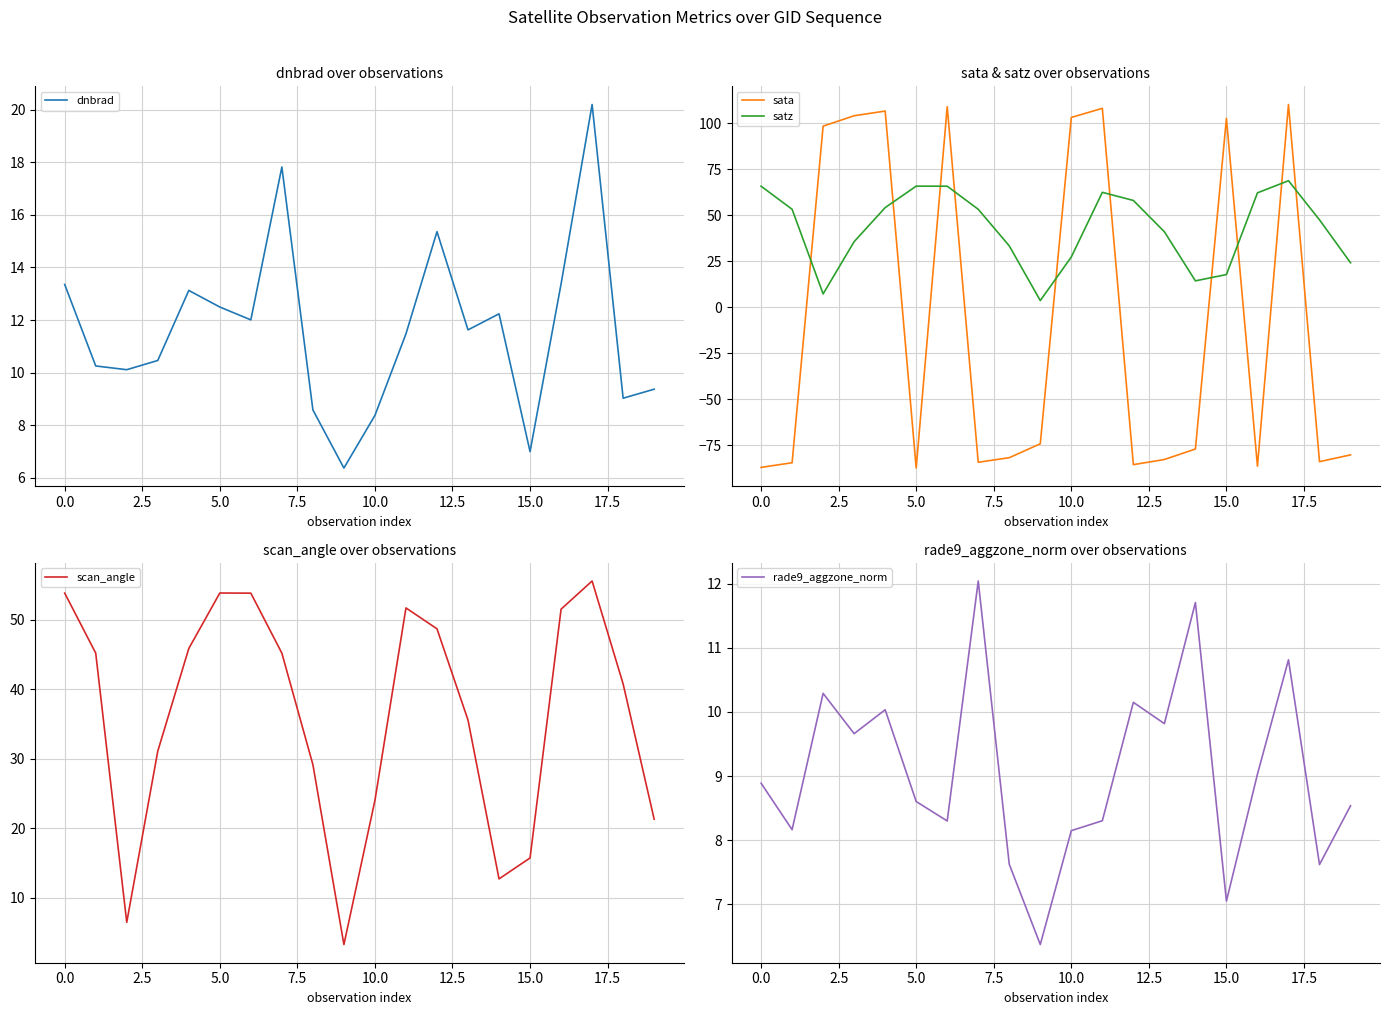

Which series has the largest total across all categories?

satz